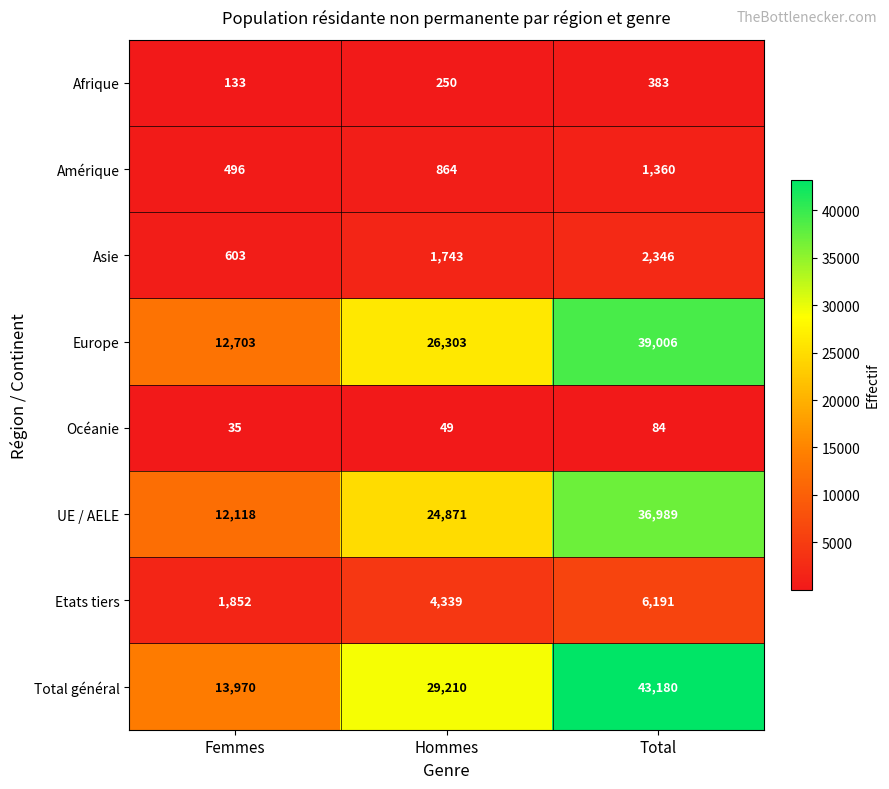

At which category is the sum across all series the highest?

Total